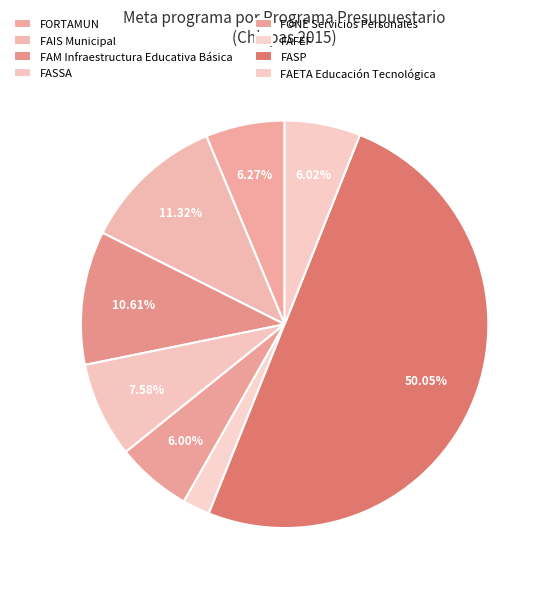

How many slices are in this pie chart?

8